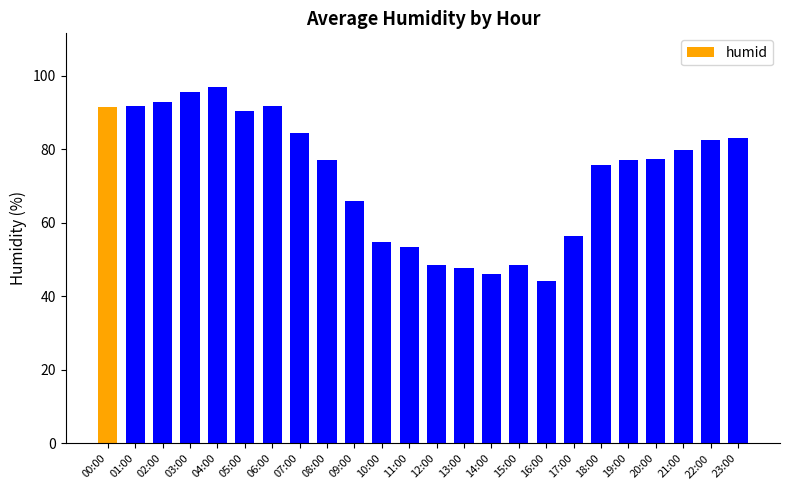

Between 10:00 and 14:00, which is larger?

10:00